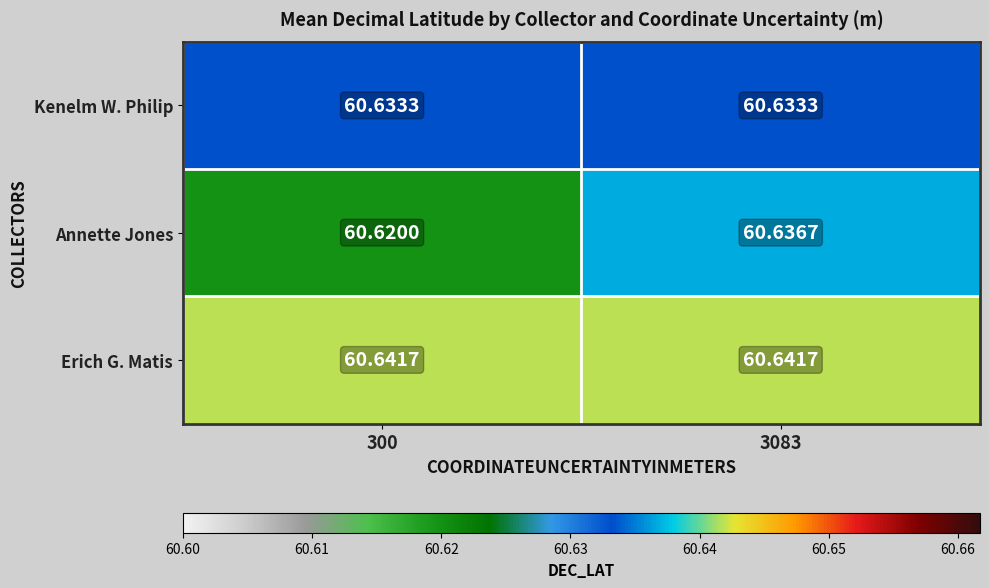

Is the value of Kenelm W. Philip at 300 greater than the value of Annette Jones at 3083?

No